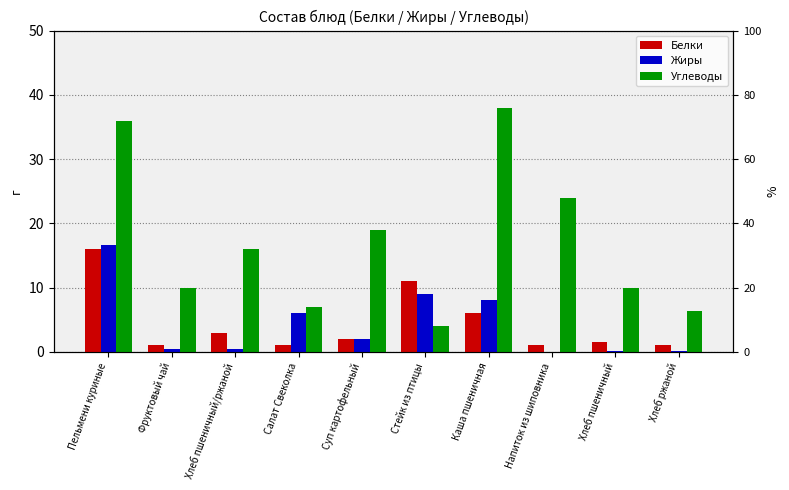

What is the highest value of the Белки series?

16.0